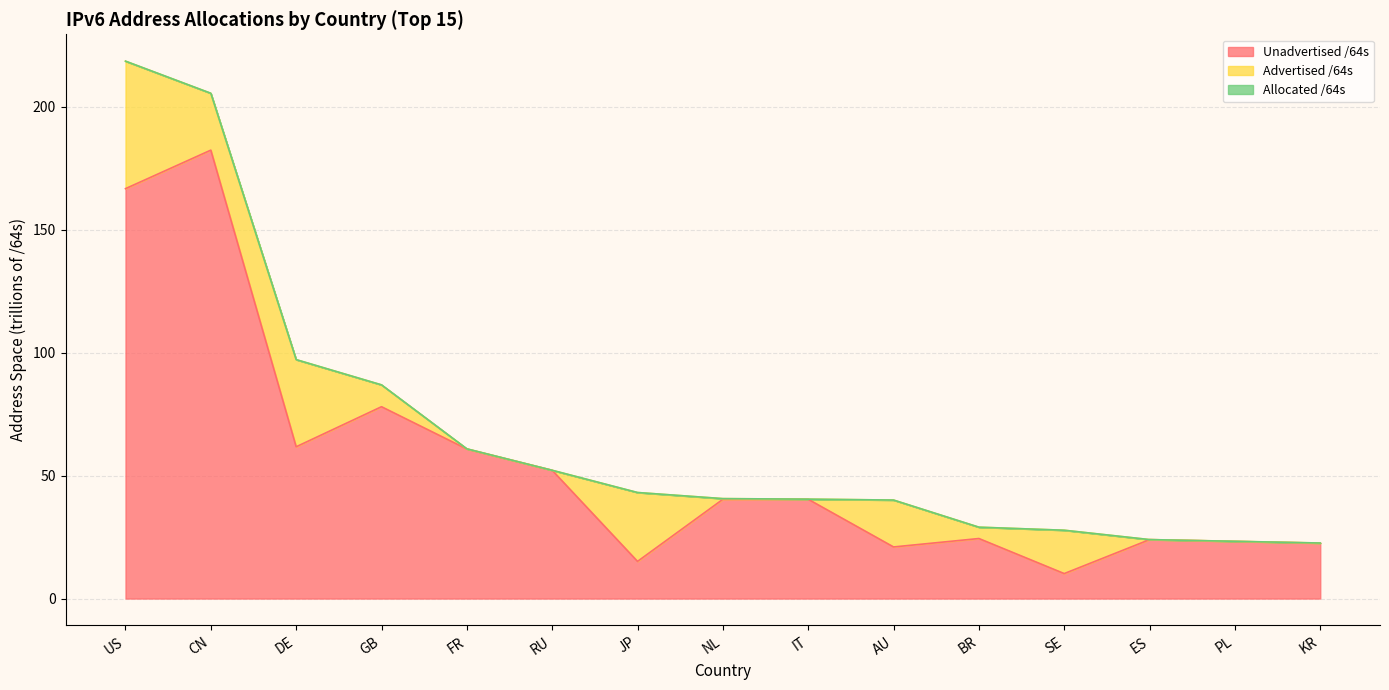

What is the maximum value for Allocated /64s?

218.6